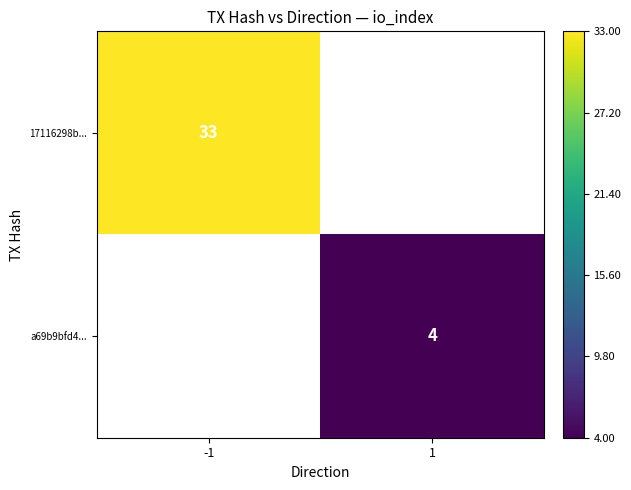

At how many categories does at least one series exceed 21?

1